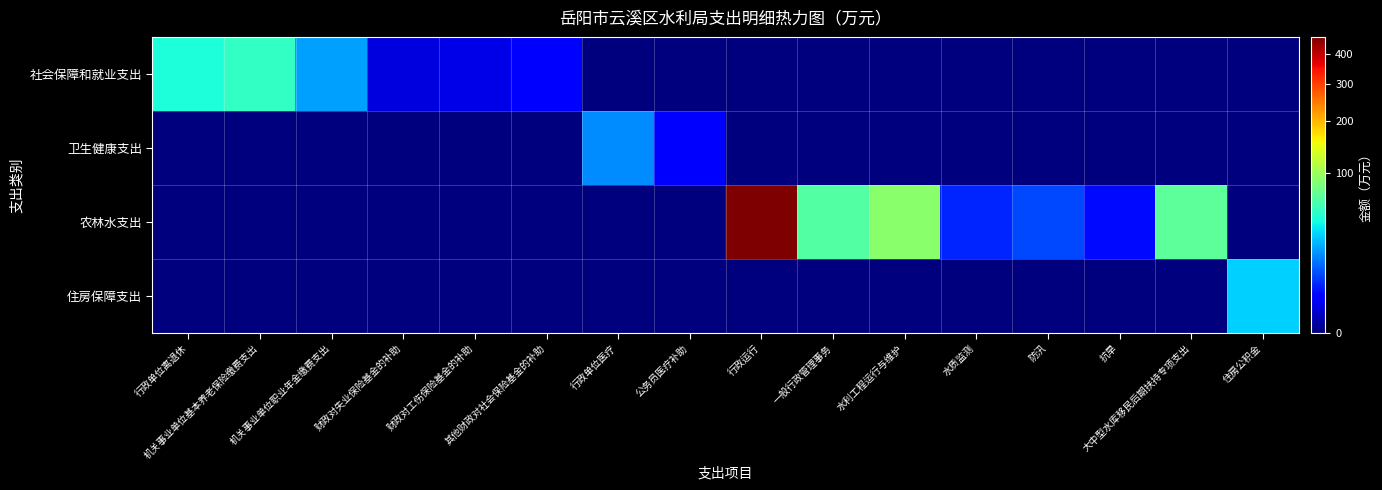

Which series has the largest total across all categories?

农林水支出